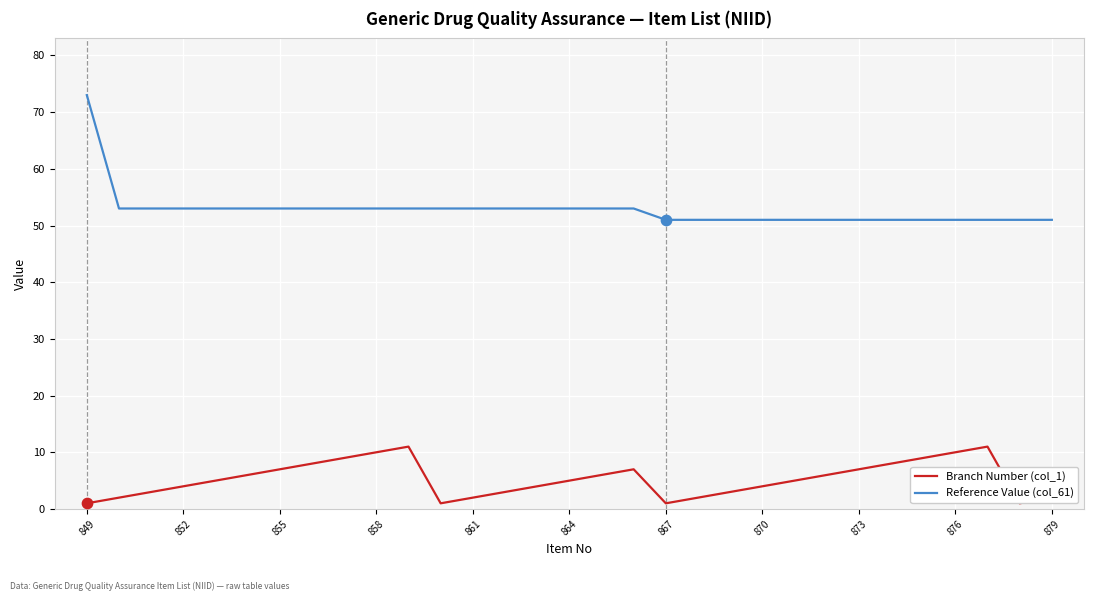

Which series has the largest total across all categories?

Reference Value (col_61)